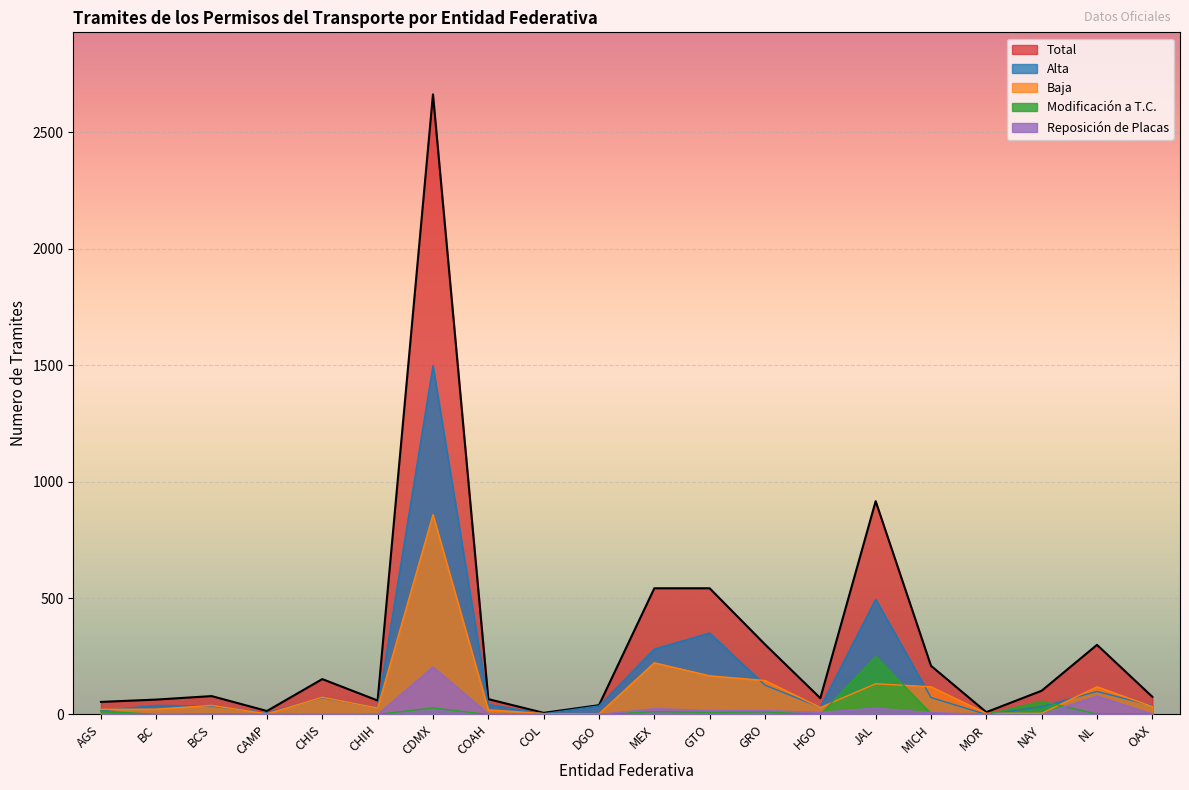

What is the label of the 6th point from the right?

JAL